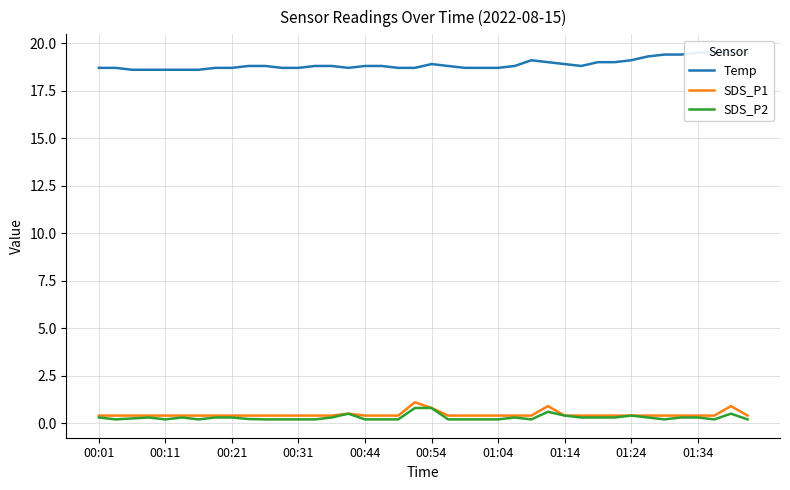

Which series has the widest spread of values?

Temp